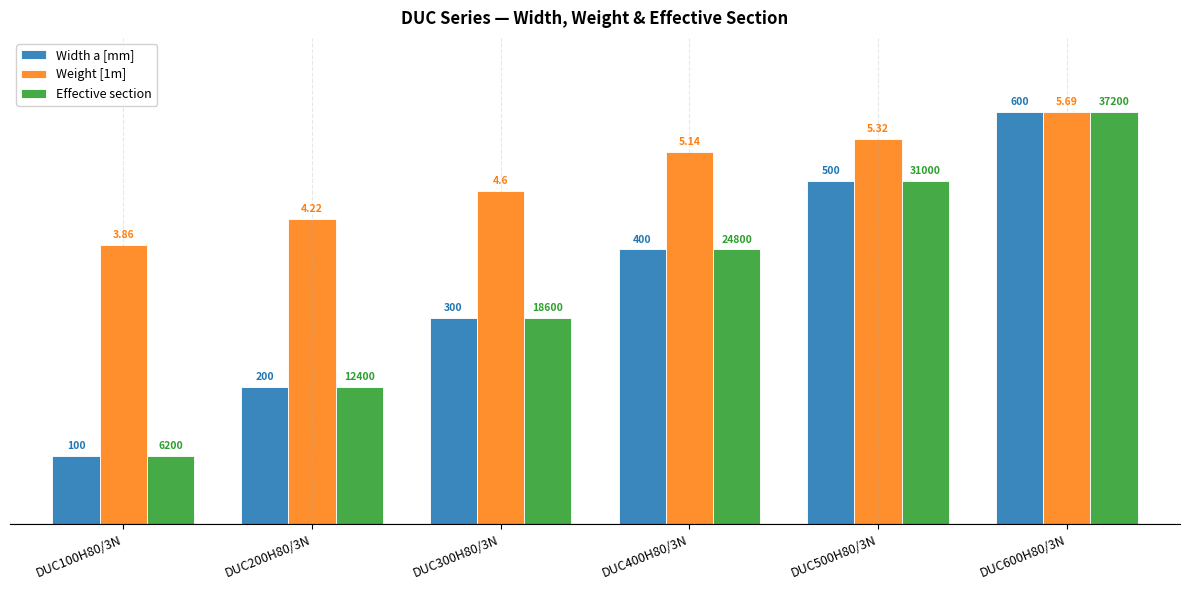

At which label does Weight [1m] reach its minimum?

DUC100H80/3N